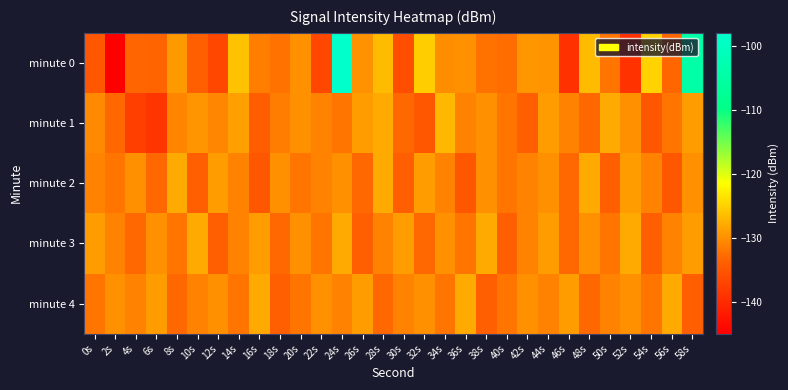

List the series in order of their peak value, lowest first.

minute 2, minute 3, minute 4, minute 1, minute 0